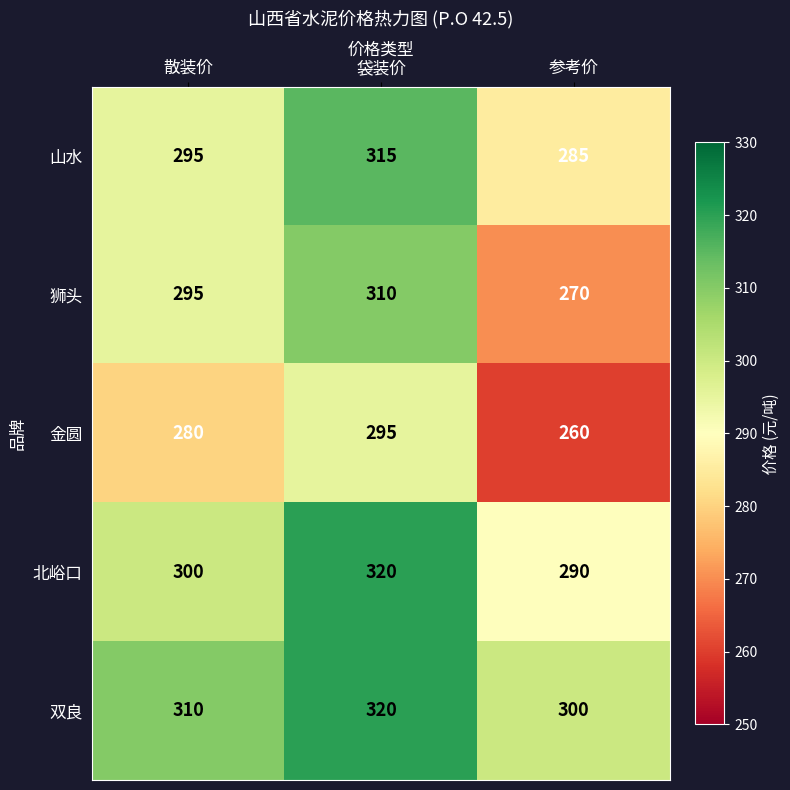

What is the sum of the 狮头 values at 参考价 and 袋装价?

580